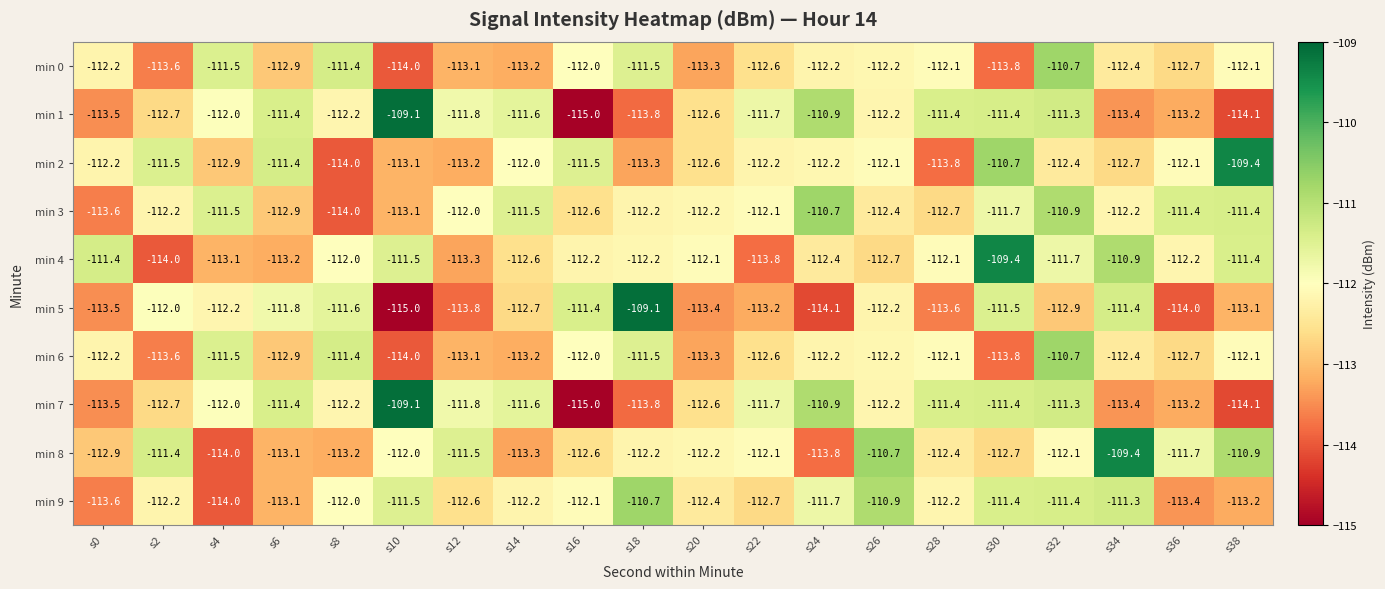

The min 5 series shows -70.1 at s22. True or false?

False